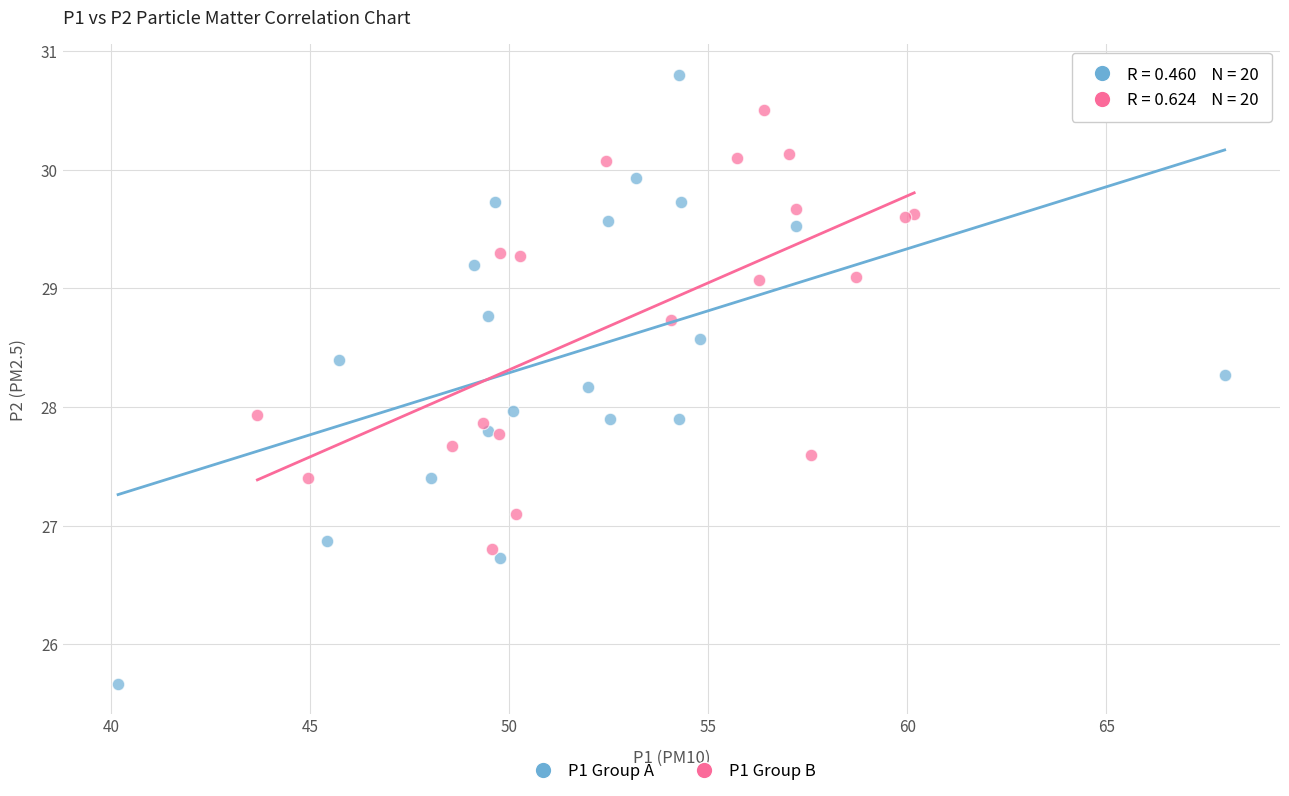

Which series contains the highest Y value?

P1 Group A